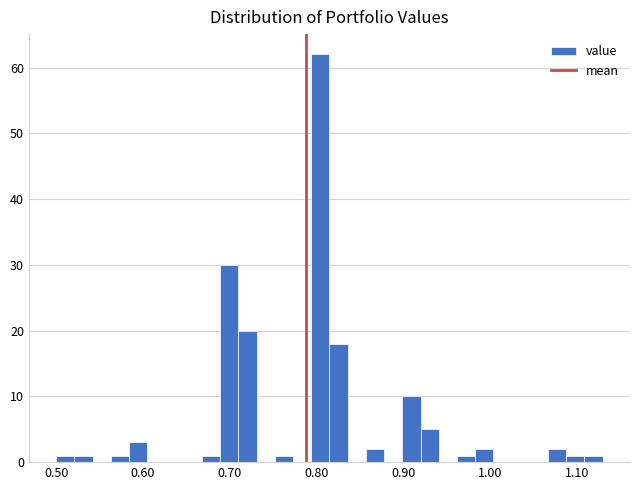

Read against the x-axis, roughly where is the centre of the tallest bar?

0.80